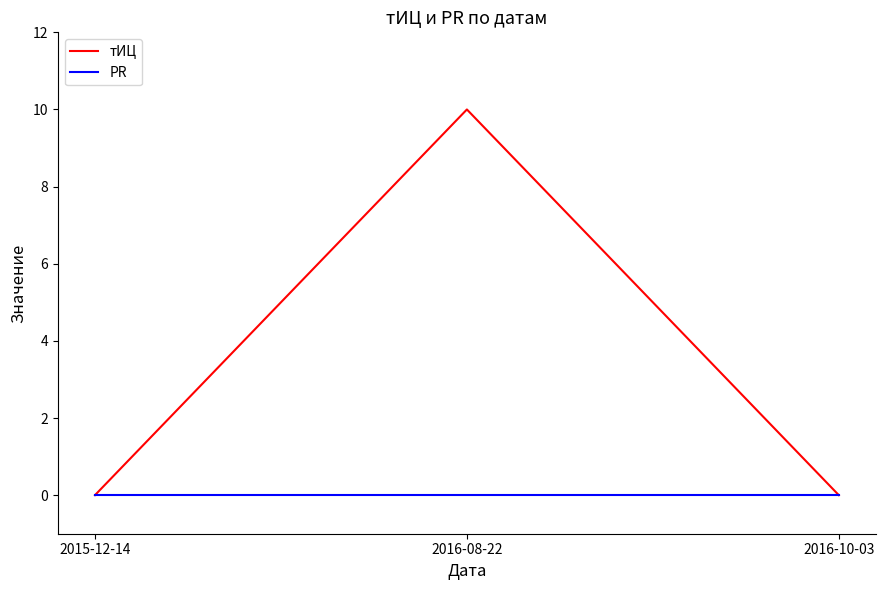

Which series has the widest spread of values?

тИЦ